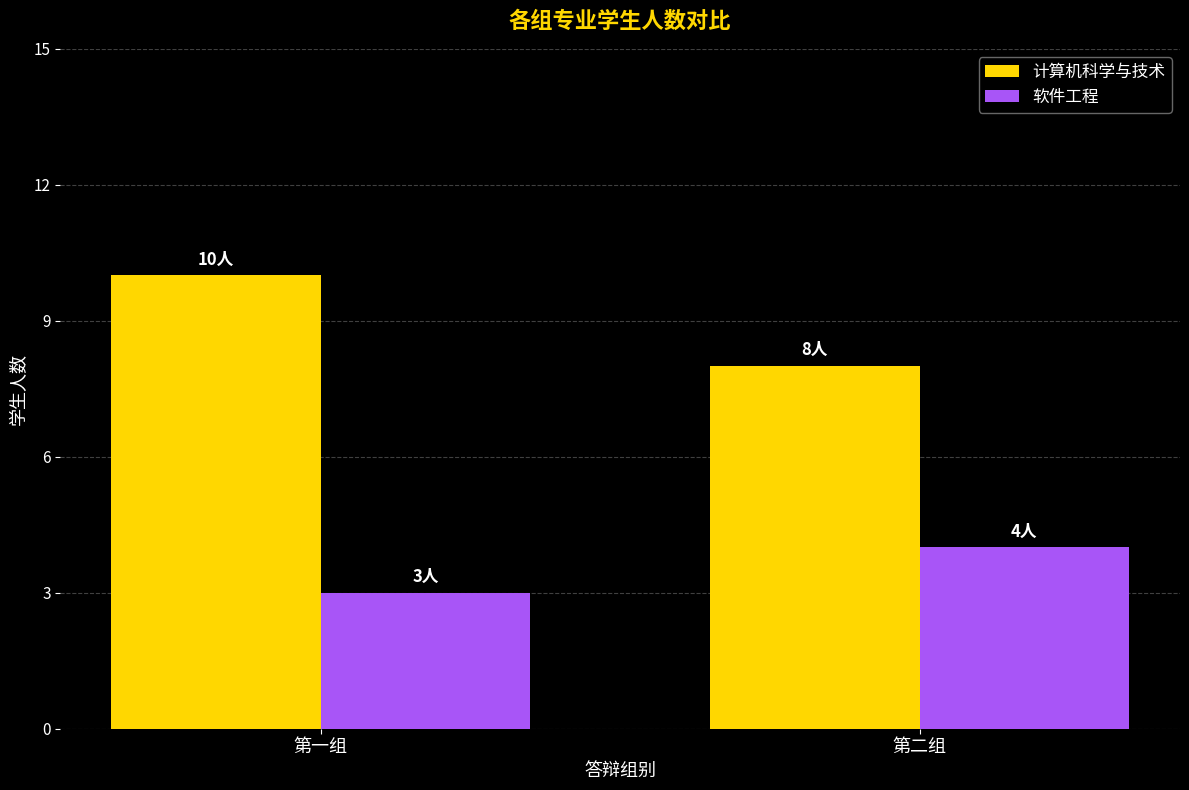

Reading left to right, transcribe all the data shown in this chart.

计算机科学与技术: 10	8
软件工程: 3	4